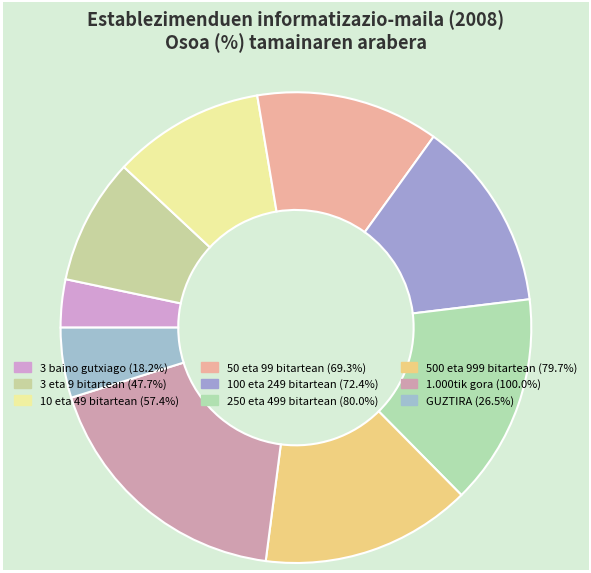

To the nearest percent, what percentage of the pie is GUZTIRA?

5%